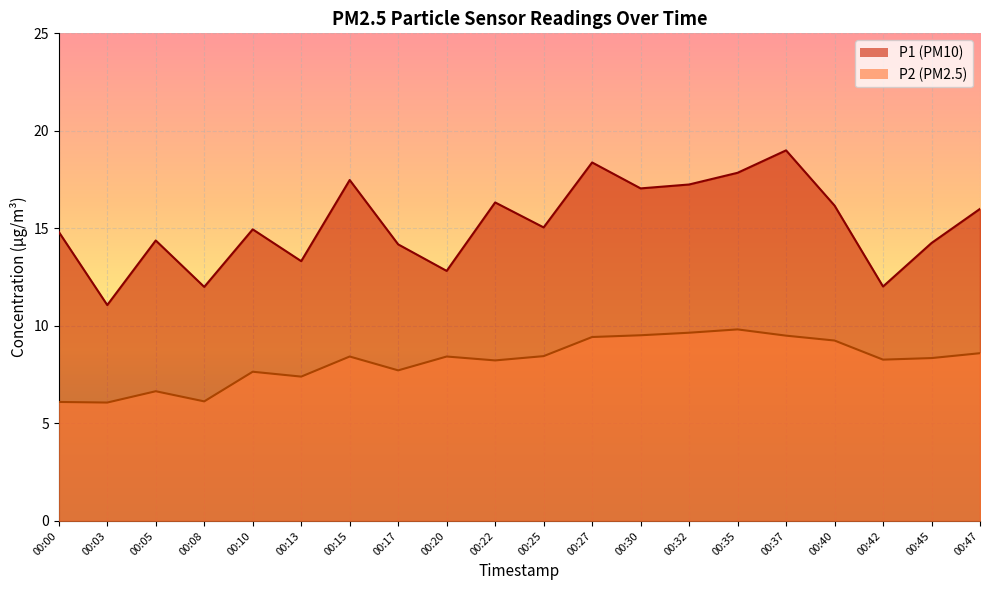

Which label corresponds to the largest value in the chart?

00:37